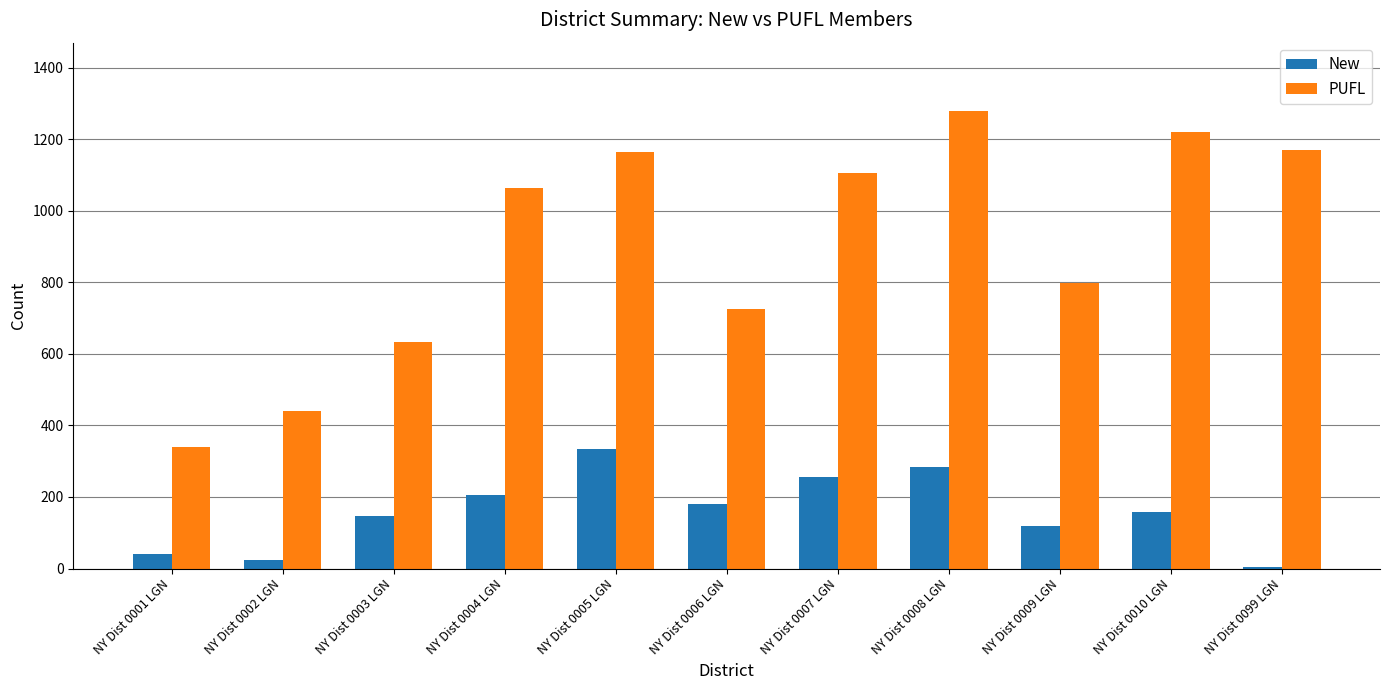

Count the number of data series in this chart.

2